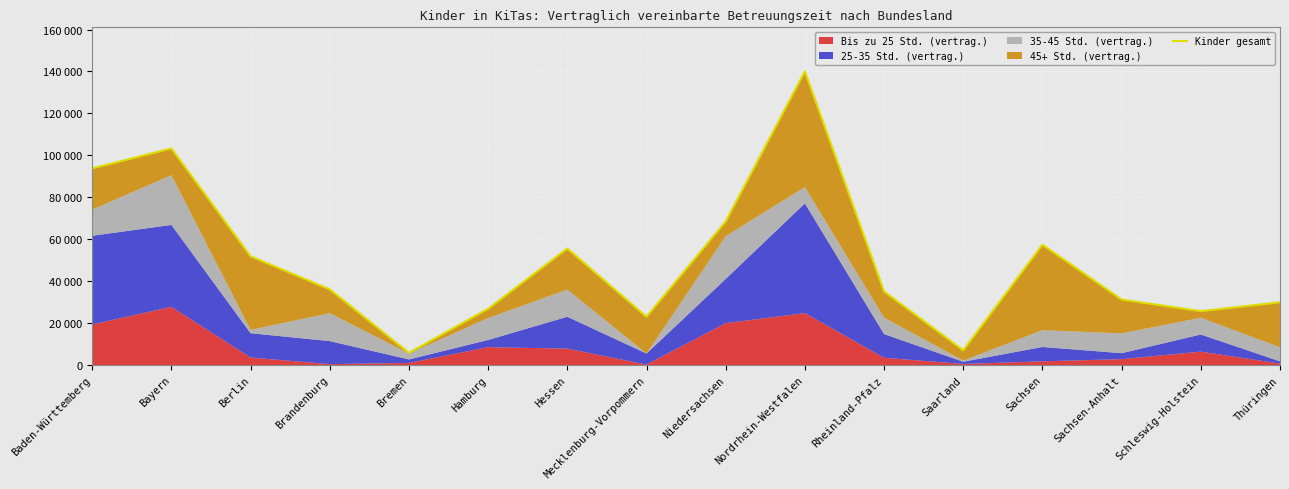

List the labels in order of value, largest first.

Nordrhein-Westfalen, Bayern, Baden-Württemberg, Niedersachsen, Sachsen, Hessen, Berlin, Brandenburg, Rheinland-Pfalz, Sachsen-Anhalt, Thüringen, Hamburg, Schleswig-Holstein, Mecklenburg-Vorpommern, Saarland, Bremen